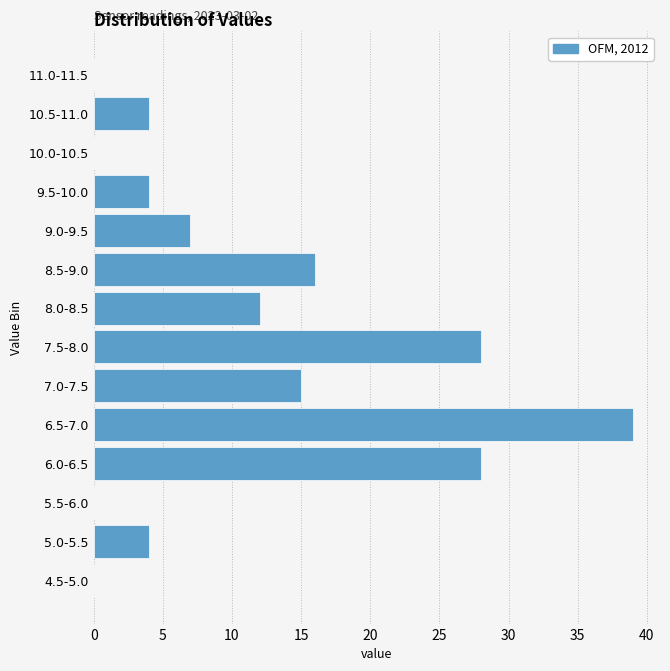

Reading bottom to top, list all the values displayed in this chart.

4.5-5.0=0	5.0-5.5=4	5.5-6.0=0	6.0-6.5=28	6.5-7.0=39	7.0-7.5=15	7.5-8.0=28	8.0-8.5=12	8.5-9.0=16	9.0-9.5=7	9.5-10.0=4	10.0-10.5=0	10.5-11.0=4	11.0-11.5=0